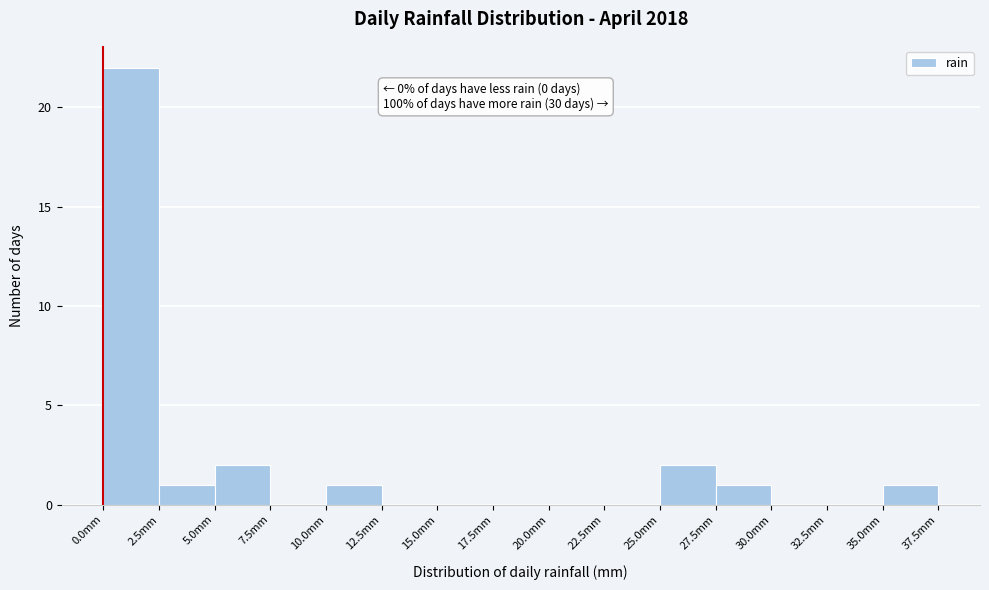

Which range on the x-axis has the tallest bar?

0.0 to 2.5